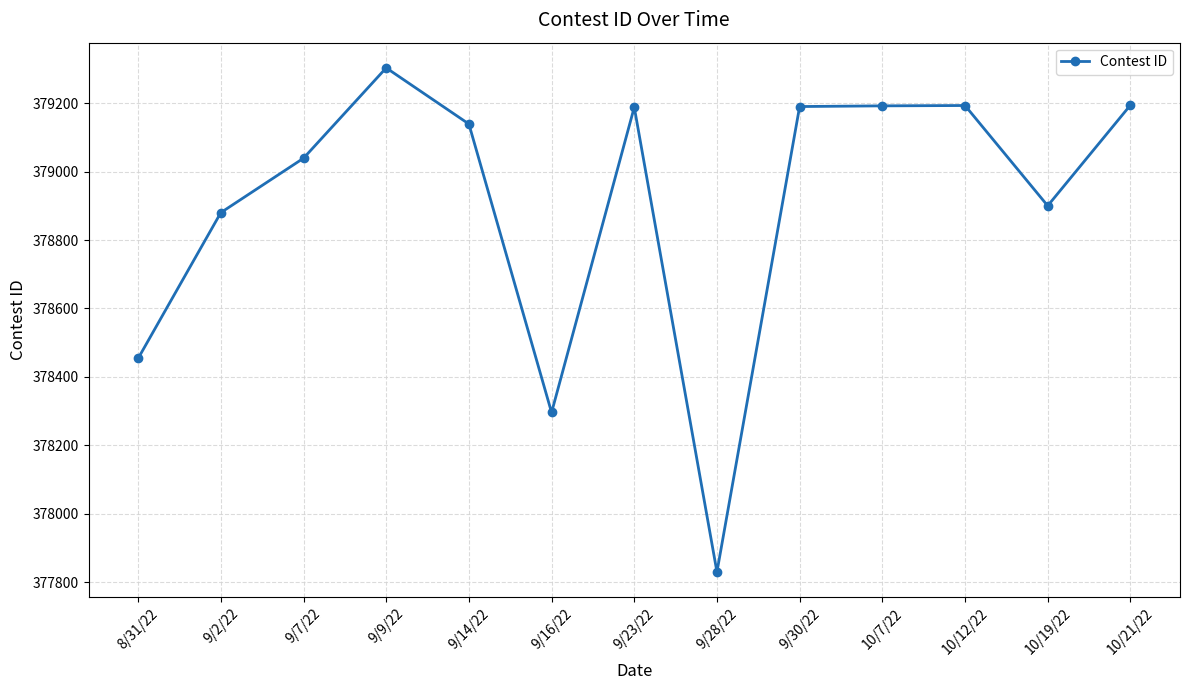

What is the smallest value displayed?

377830